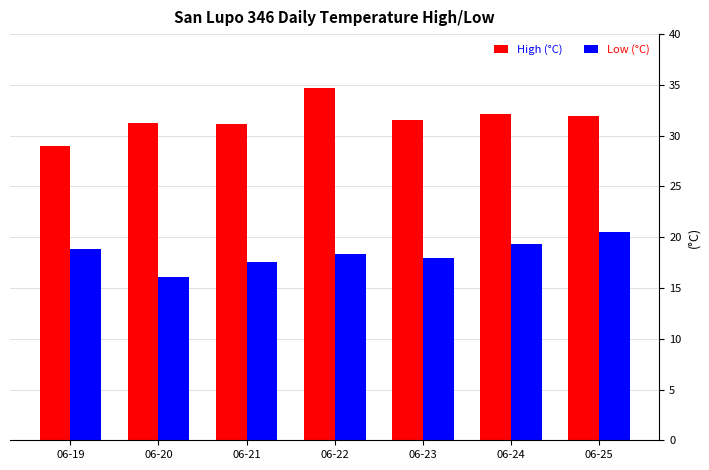

What is the maximum value for High (°C)?

34.7